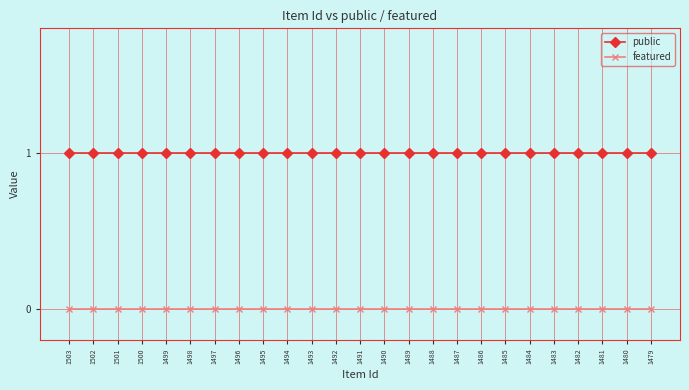

True or false: public and featured cross at least once.

False